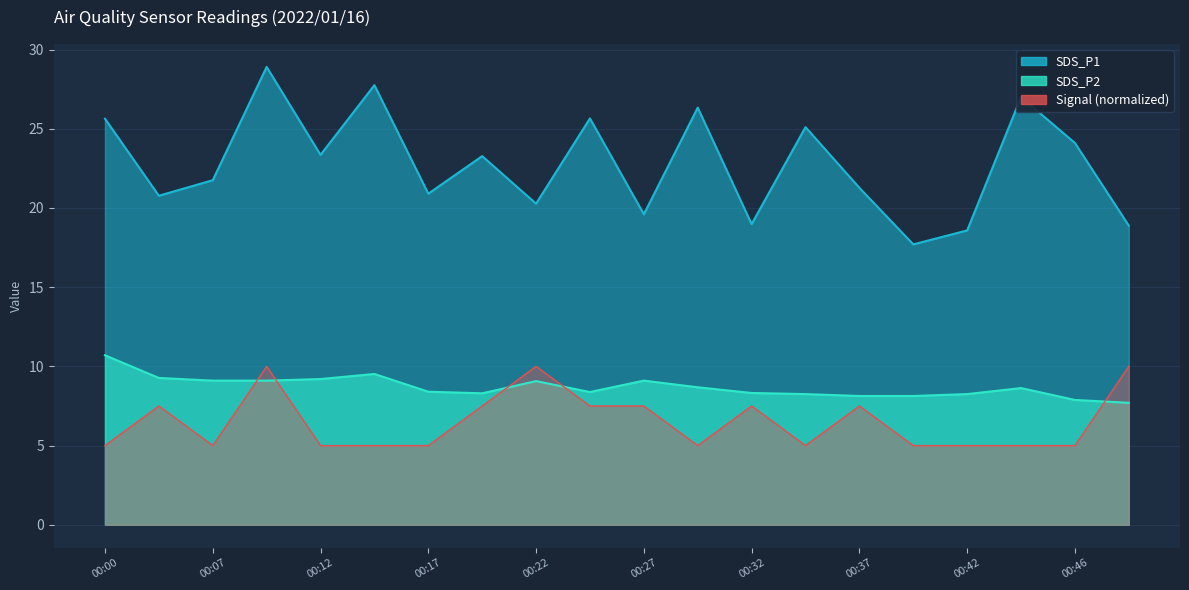

What is the value of the SDS_P2 point at the 7th from the left?

8.4